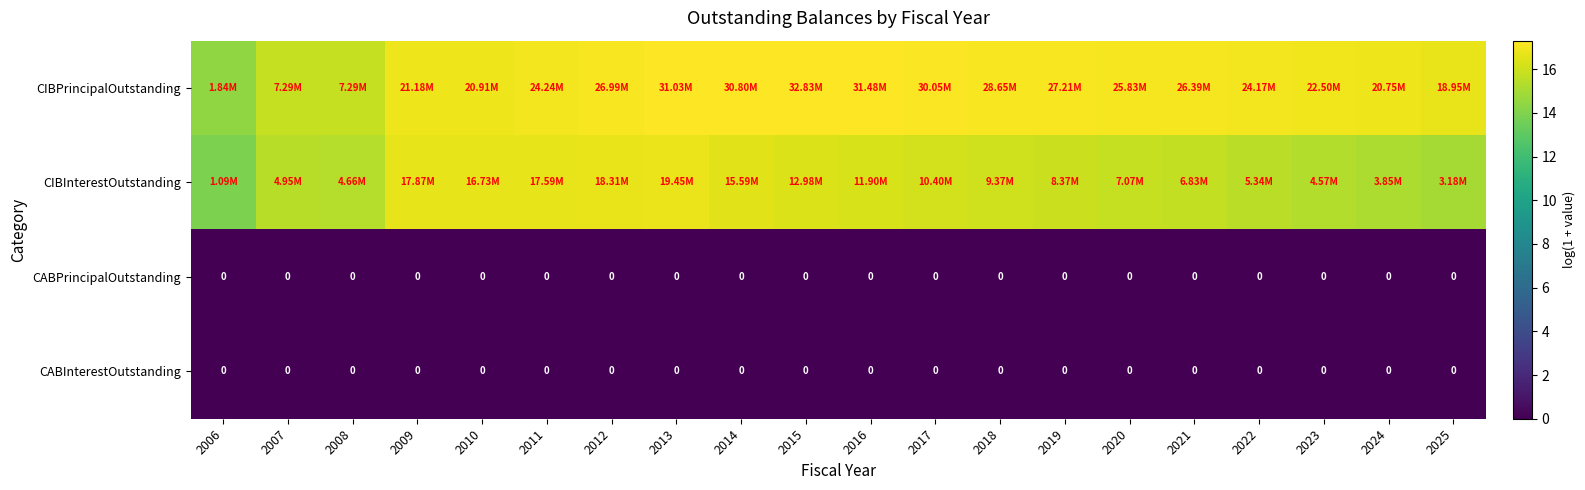

Where does the CIBPrincipalOutstanding series first go above 17?

2011